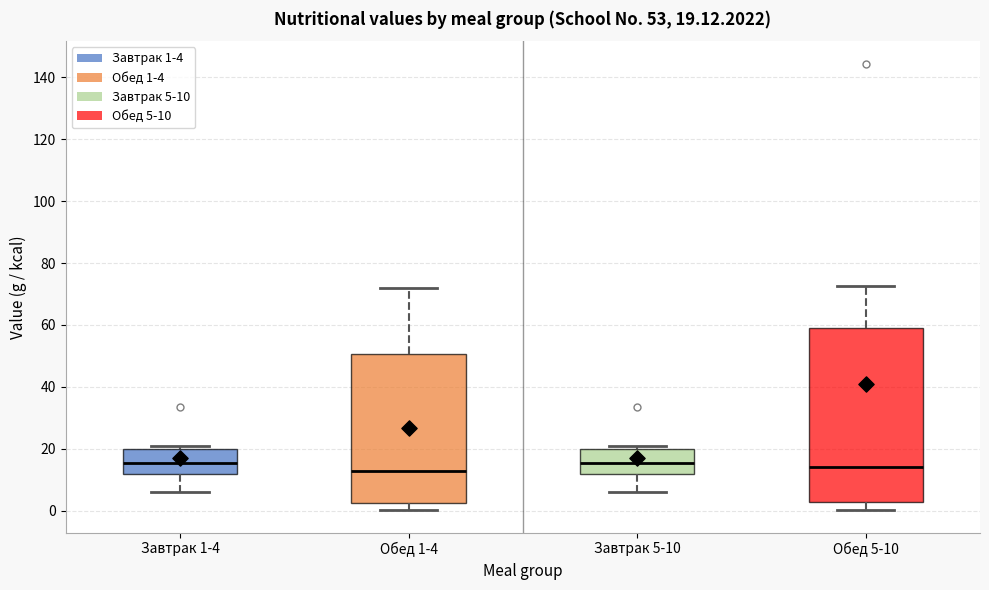

Which box is the tallest, from its lower edge to its upper edge?

Обед 5-10